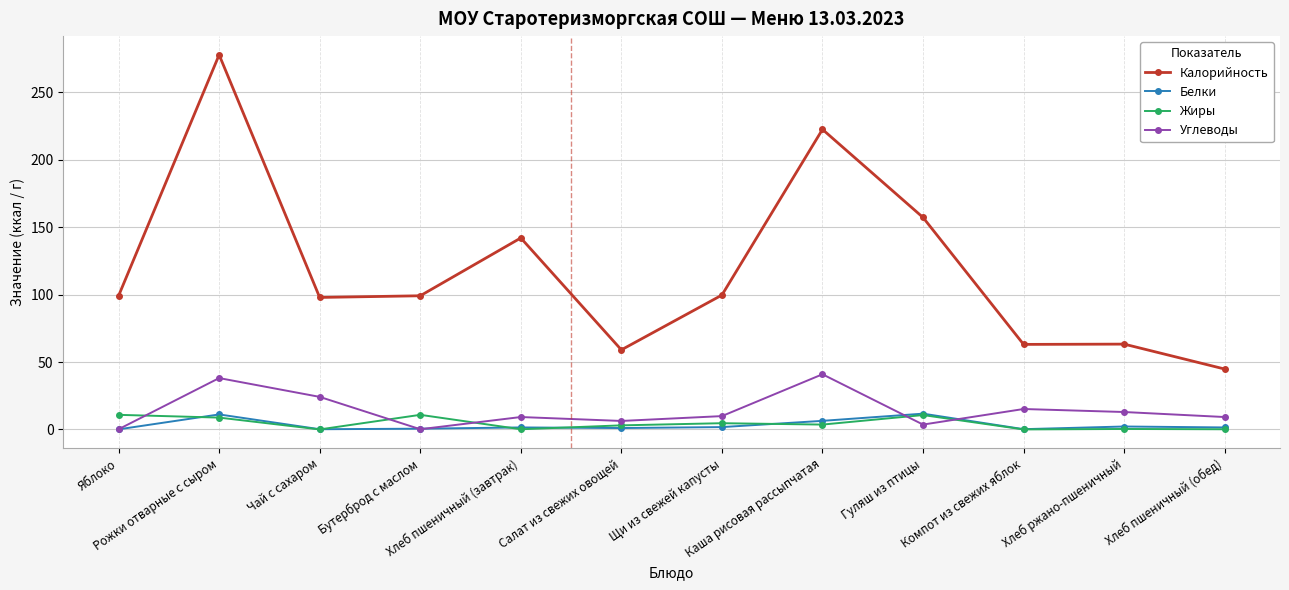

True or false: Углеводы has more than 0 points higher than both neighbors.

True